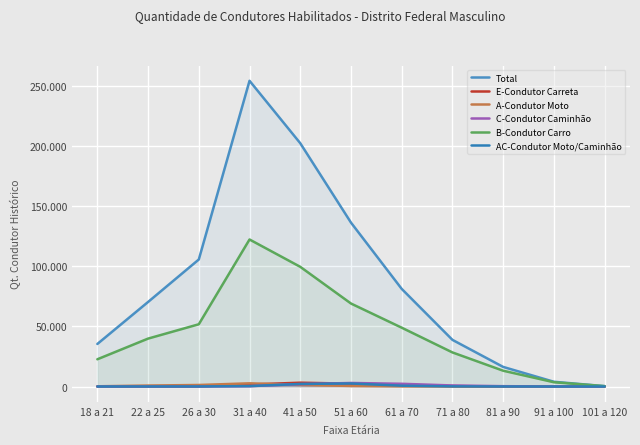

At which category does the chart reach its minimum across all series?

18 a 21